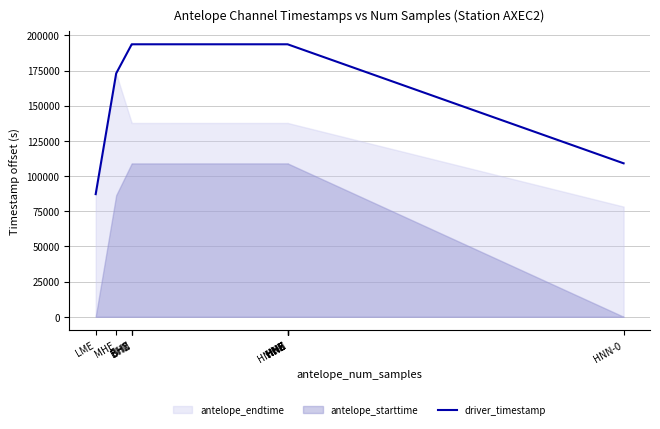

What is the lowest value of the driver_timestamp series?

87173.9